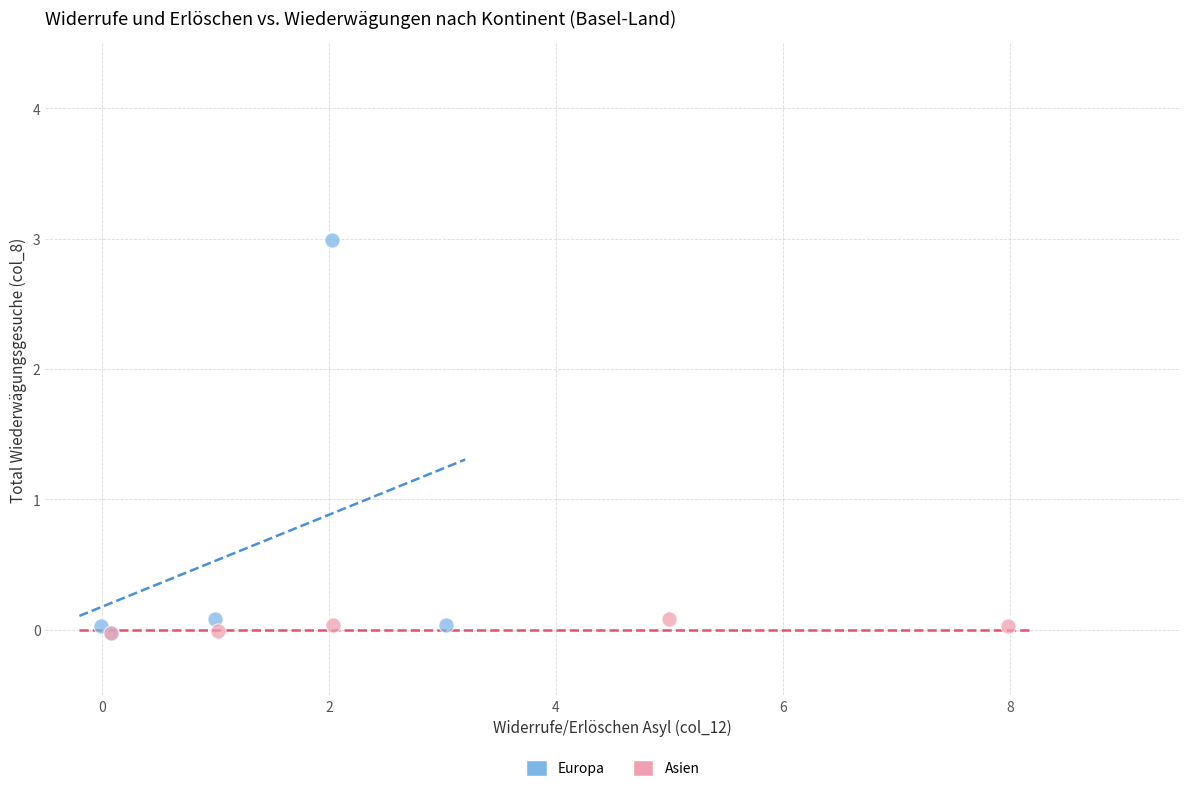

Which series reaches the maximum Y coordinate?

Europa